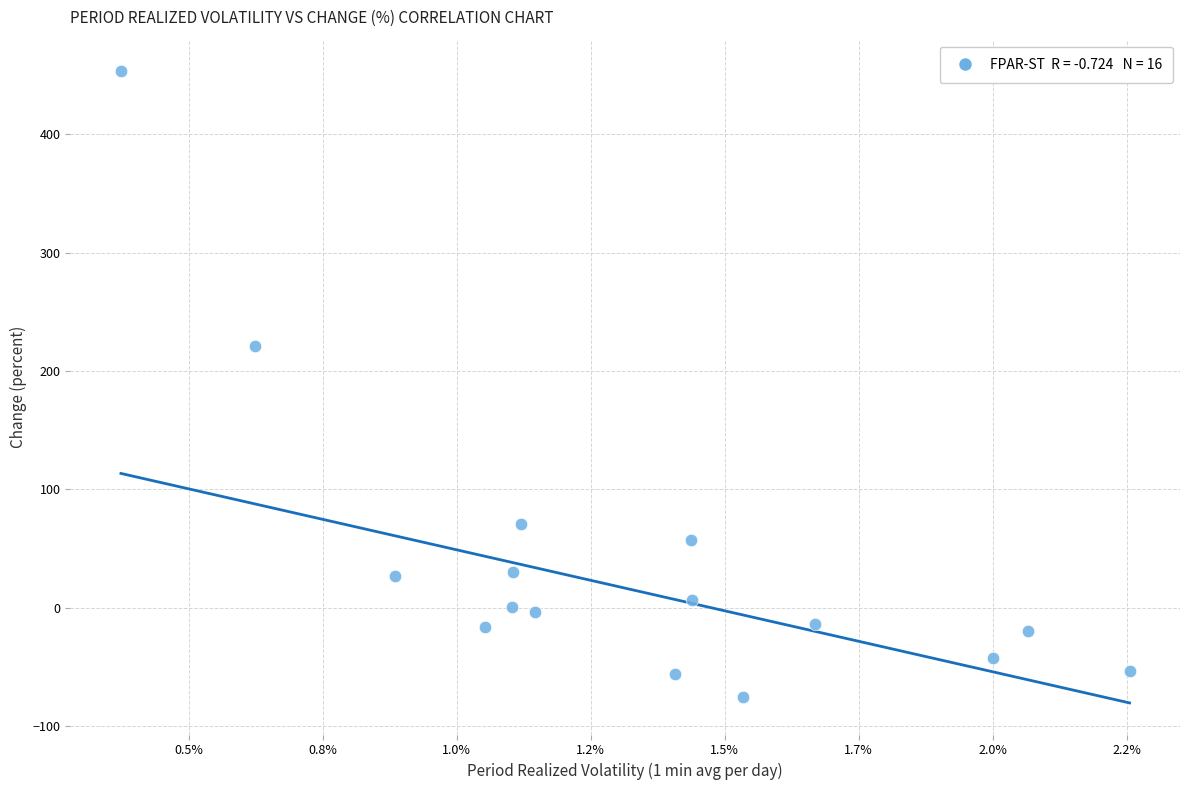

What is the range of Y values (max minus min)?

528.9